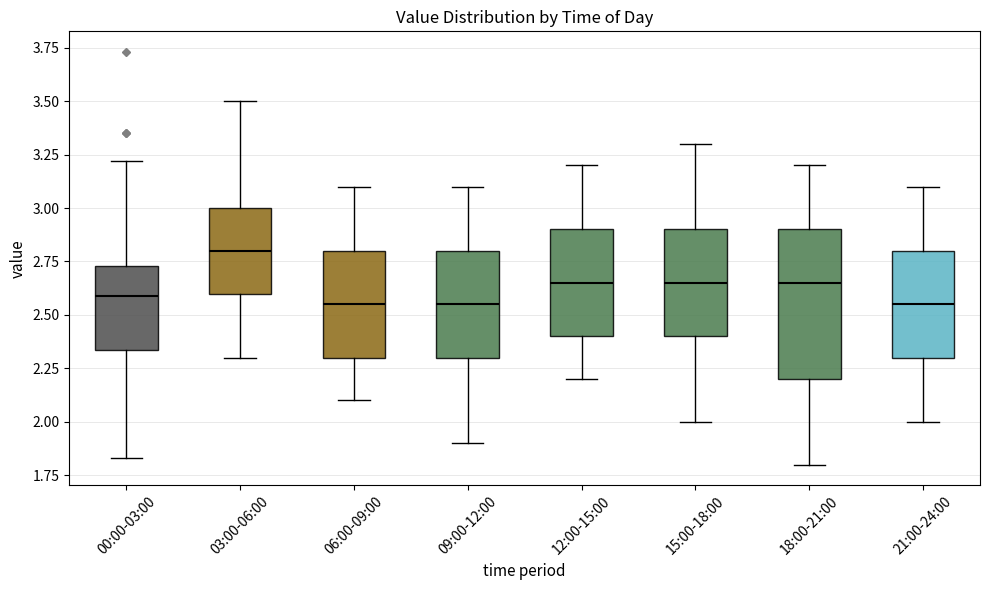

Reading left to right, transcribe this box plot: for each box, give where its median line is, the range the box spans, and where its two whiskers end, as read against the y-axis. The values are not printed on the chart, so give them approximately, as read against the axis.

00:00-03:00: median 2.60, box 2.35 to 2.75, whiskers 1.85 to 3.20
03:00-06:00: median 2.80, box 2.60 to 3.00, whiskers 2.30 to 3.50
06:00-09:00: median 2.55, box 2.30 to 2.80, whiskers 2.10 to 3.10
09:00-12:00: median 2.55, box 2.30 to 2.80, whiskers 1.90 to 3.10
12:00-15:00: median 2.65, box 2.40 to 2.90, whiskers 2.20 to 3.20
15:00-18:00: median 2.65, box 2.40 to 2.90, whiskers 2.00 to 3.30
18:00-21:00: median 2.65, box 2.20 to 2.90, whiskers 1.80 to 3.20
21:00-24:00: median 2.55, box 2.30 to 2.80, whiskers 2.00 to 3.10